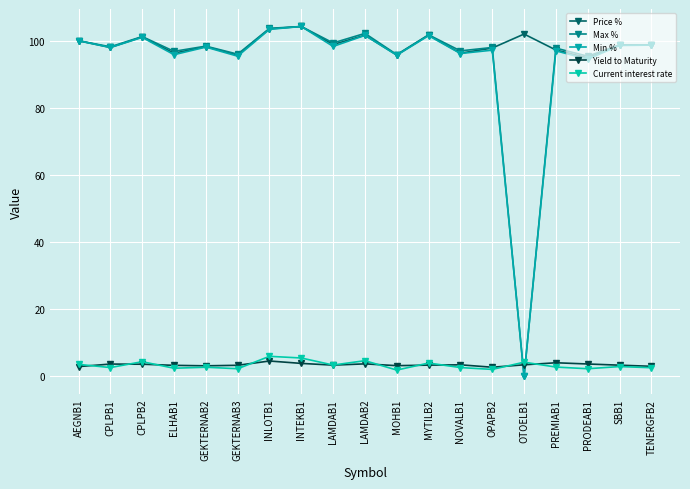

How many interior local valleys does the Max % series have?

8